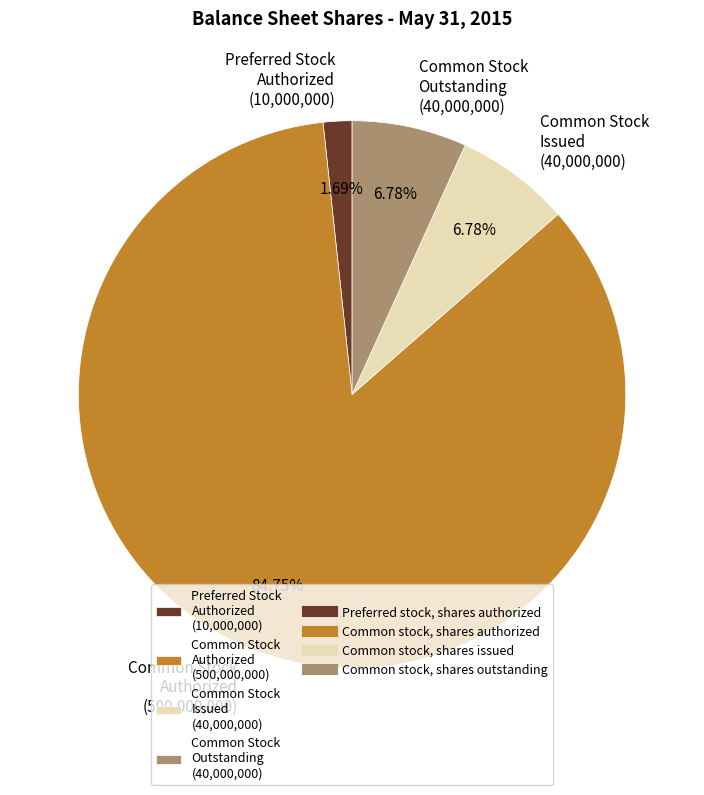

Do Common Stock Outstanding (40,000,000) and Common Stock Issued (40,000,000) together represent more than half of the pie?

No